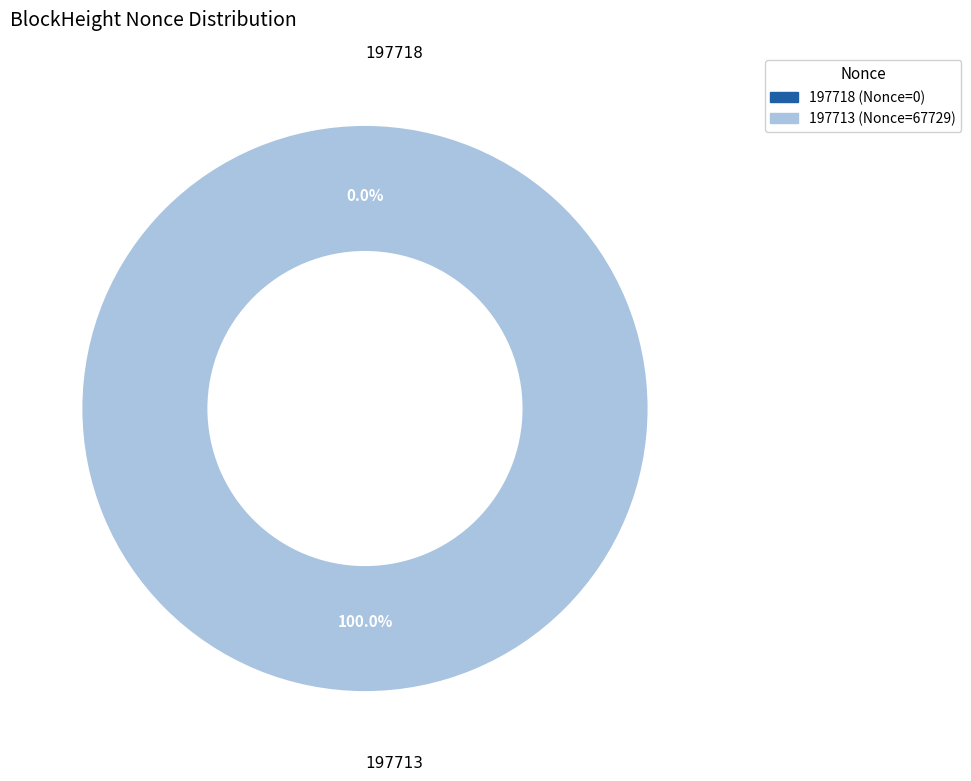

What percentage is the 197713 slice, to the nearest percent?

100%